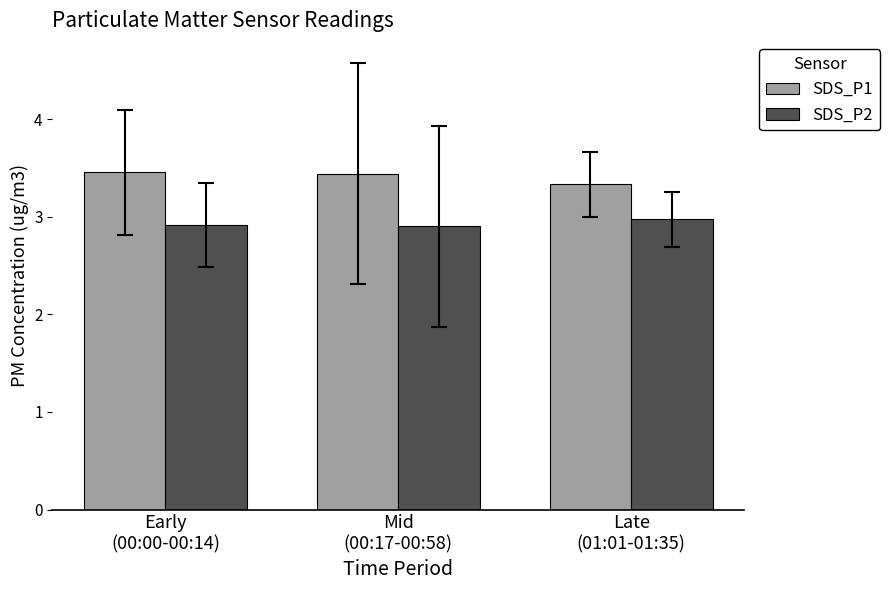

List the series in order of their overall mean, lowest first.

SDS_P2, SDS_P1